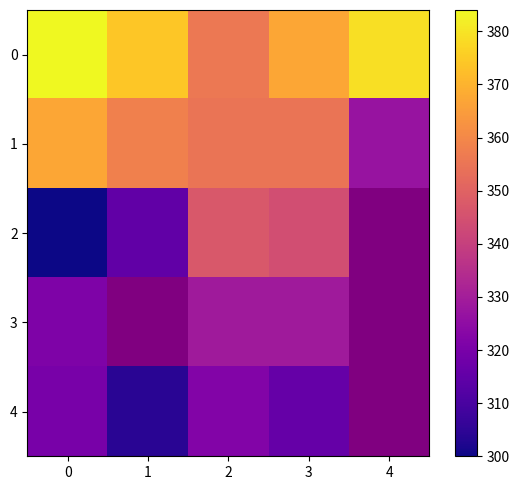

What is the minimum value for 0?

356.0